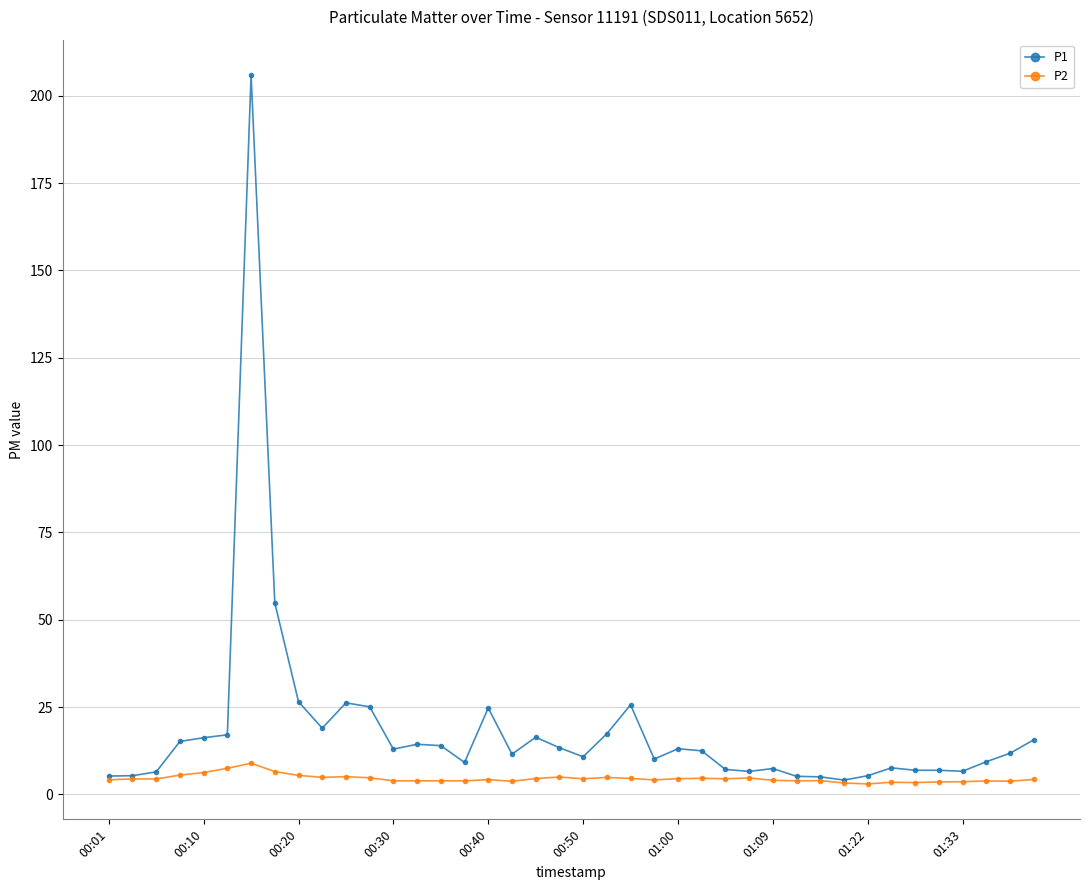

What is the maximum value shown in the chart?

205.9